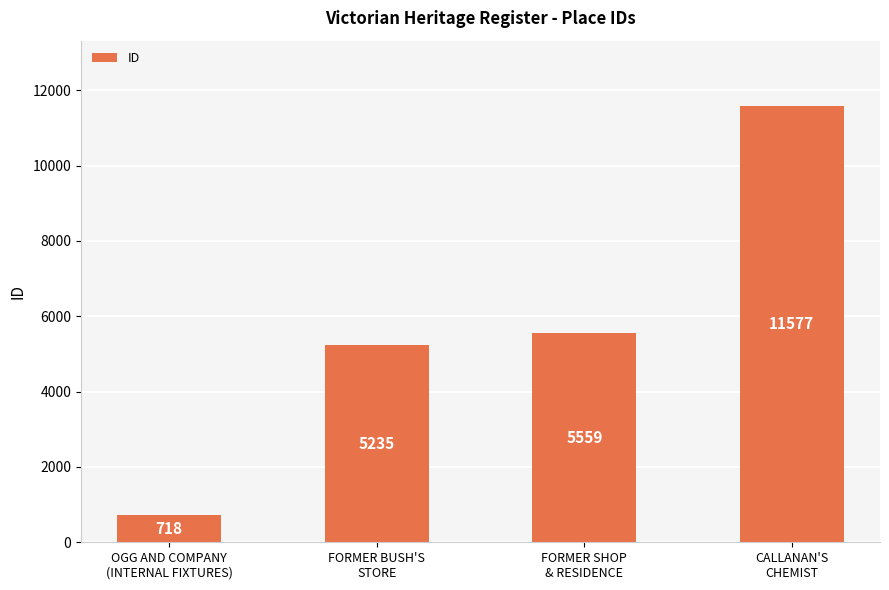

Does the chart contain any negative values?

No